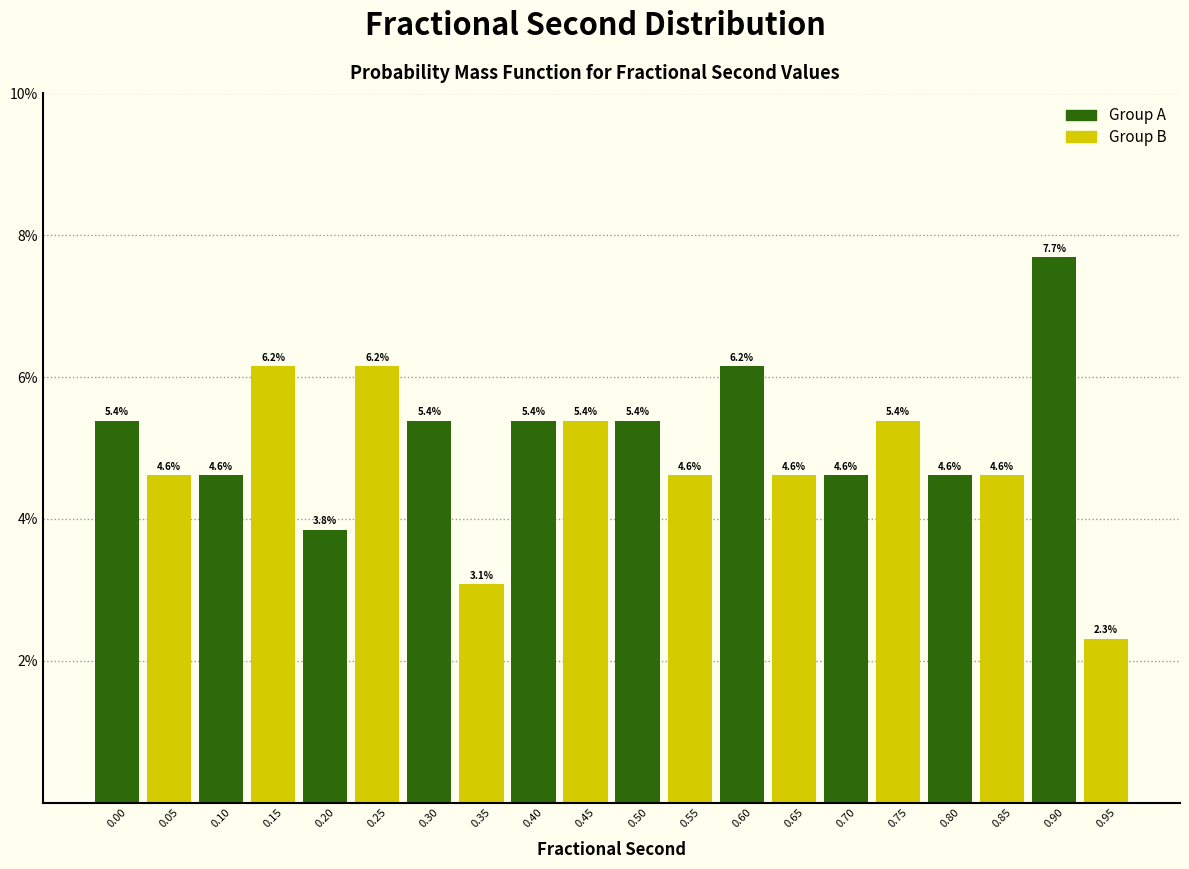

Reading right to left, what are all the values shown in this chart?

2.3	7.7	4.6	4.6	5.4	4.6	4.6	6.2	4.6	5.4	5.4	5.4	3.1	5.4	6.2	3.8	6.2	4.6	4.6	5.4